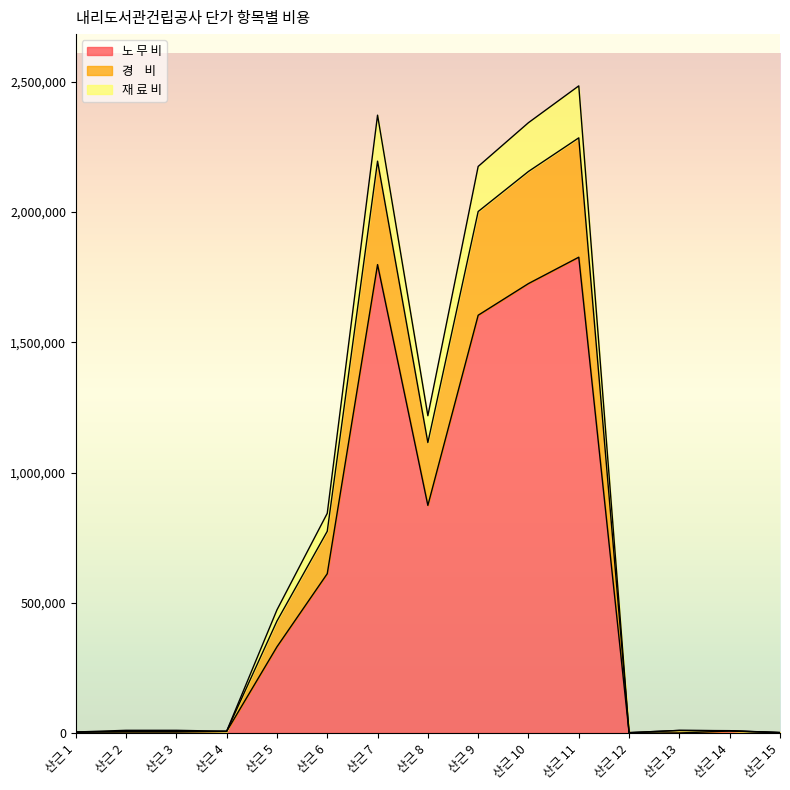

The value of 재 료 비 at 산근 11 is 2284788. True or false?

True